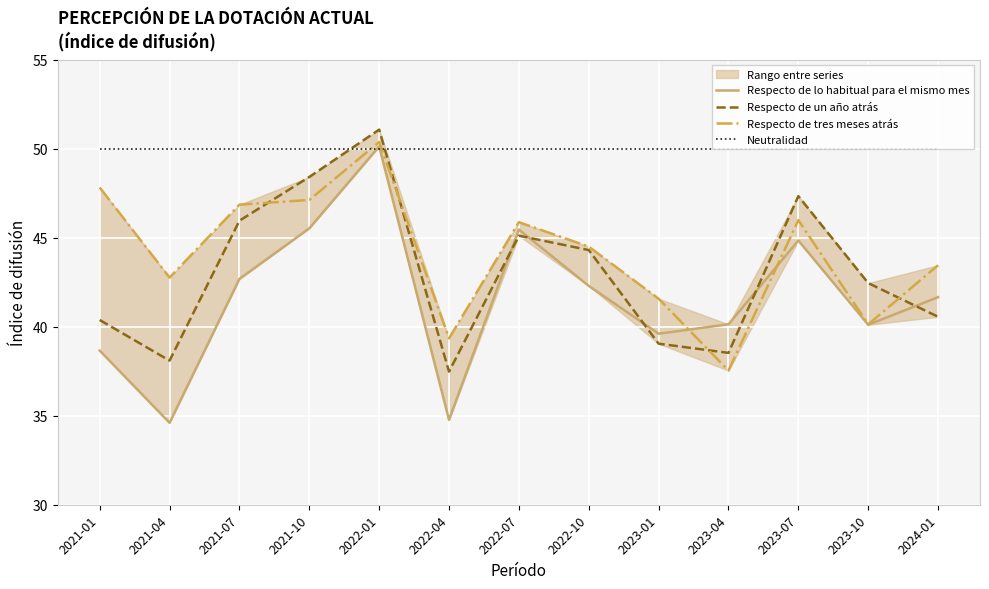

How many series are shown in this chart?

4